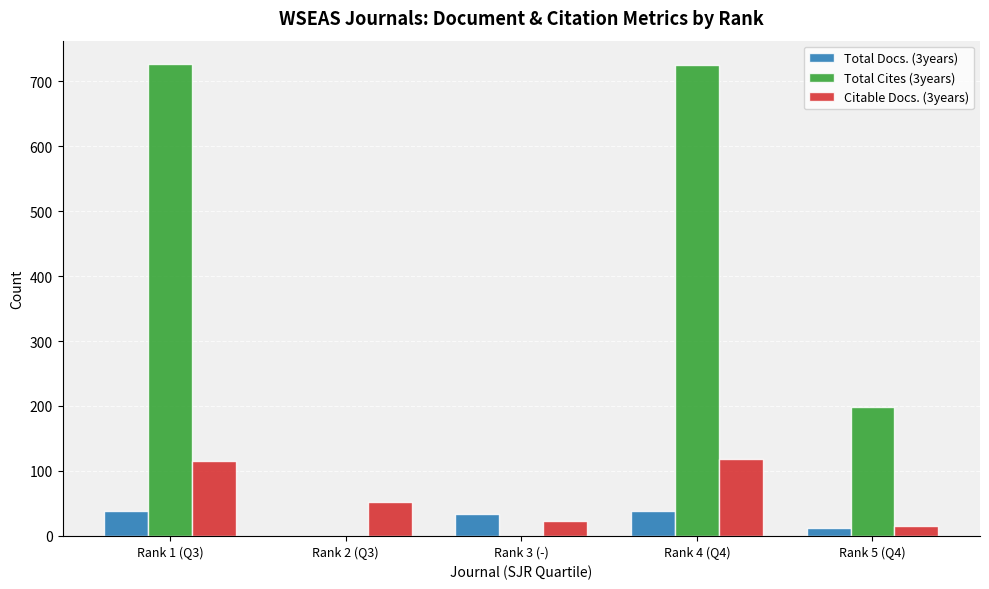

The value of Total Cites (3years) at Rank 3 (-) is -326. True or false?

False